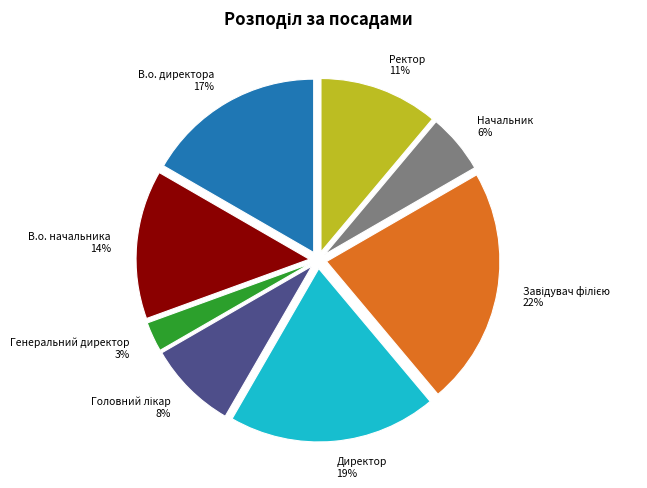

Is the sum of В.о. директора 17% and В.о. начальника 14% greater than half?

No